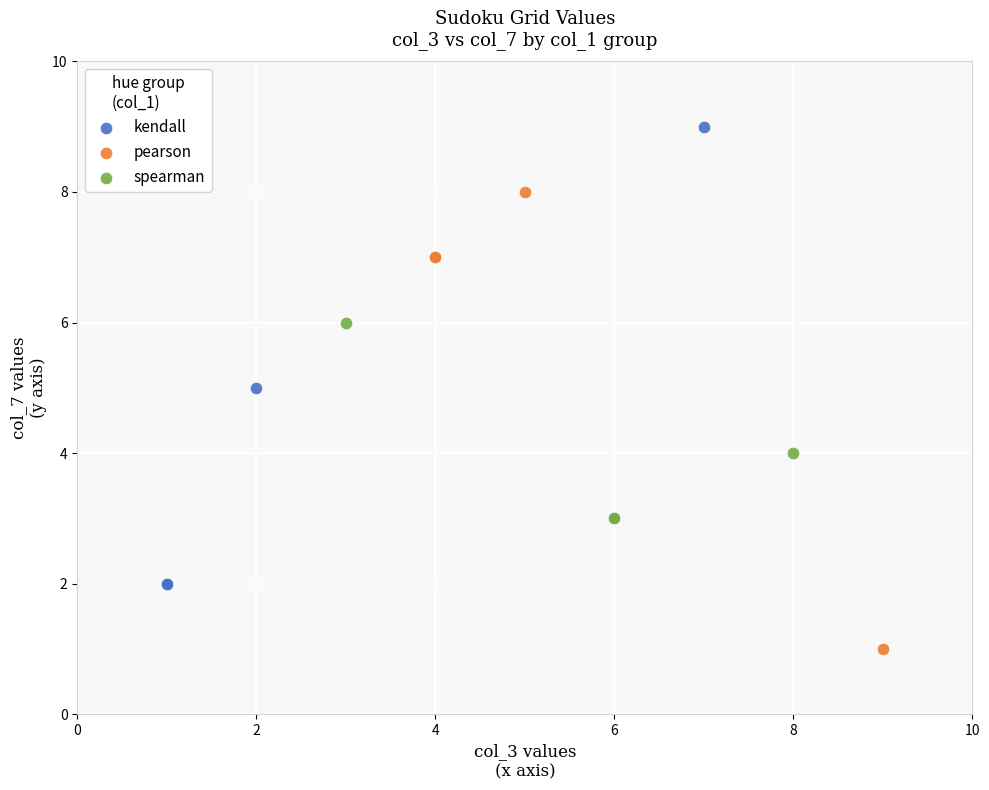

Which series contains the highest Y value?

kendall